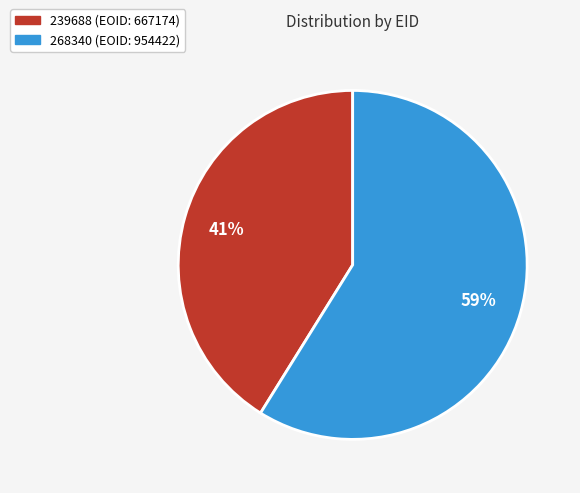

Which slice is the smallest?

239688